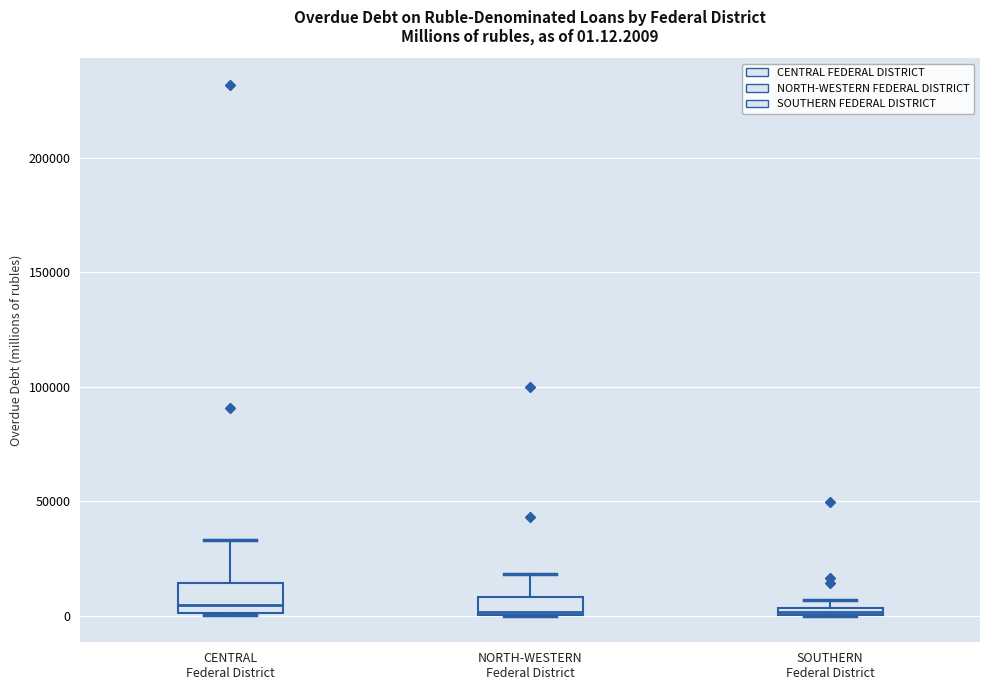

Comparing the boxes themselves (not the whiskers), which one is the tallest?

CENTRAL Federal District